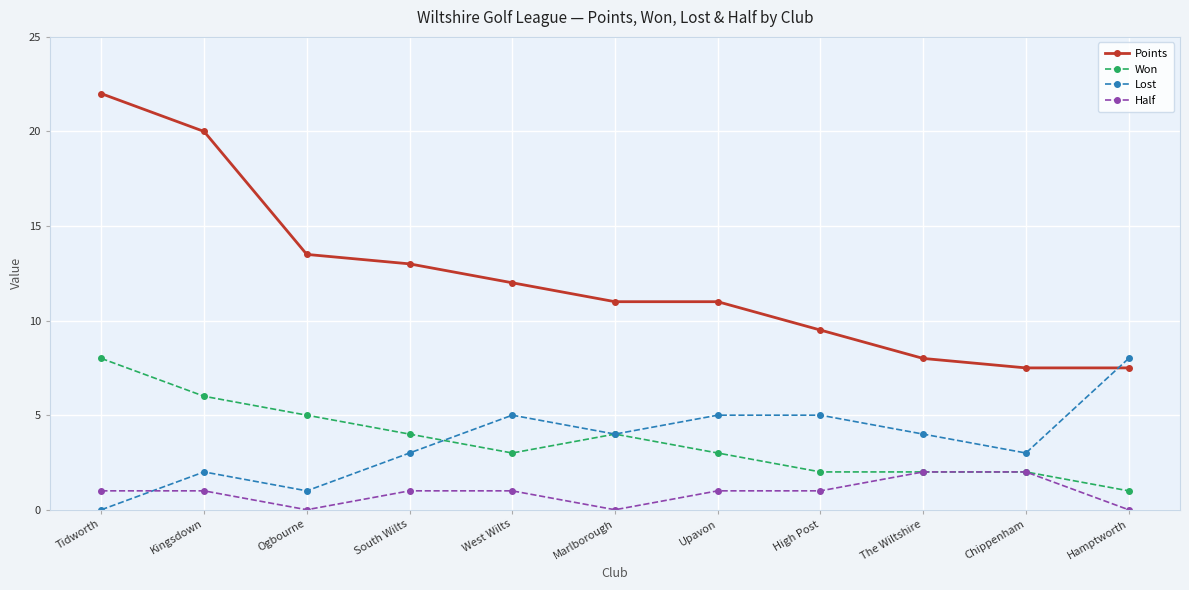

At which category is the sum across all series the highest?

Tidworth